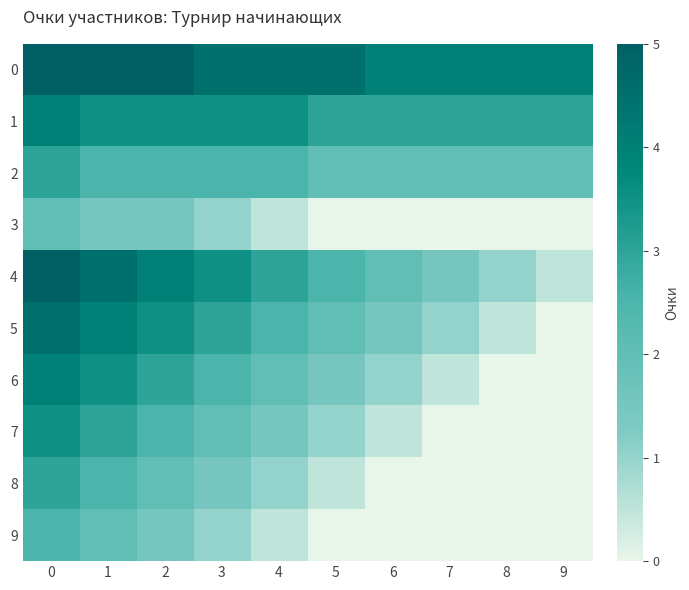

Reading left to right, what are all the values shown in this chart?

0: 0=5.0	1=5.0	2=5.0	3=4.5	4=4.5	5=4.5	6=4.0	7=4.0	8=4.0	9=4.0
1: 0=4.0	1=3.5	2=3.5	3=3.5	4=3.5	5=3.0	6=3.0	7=3.0	8=3.0	9=3.0
2: 0=3.0	1=2.5	2=2.5	3=2.5	4=2.5	5=2.0	6=2.0	7=2.0	8=2.0	9=2.0
3: 0=2.0	1=1.5	2=1.5	3=1.0	4=0.5	5=0.0	6=0.0	7=0.0	8=0.0	9=0.0
4: 0=5.0	1=4.5	2=4.0	3=3.5	4=3.0	5=2.5	6=2.0	7=1.5	8=1.0	9=0.5
5: 0=4.5	1=4.0	2=3.5	3=3.0	4=2.5	5=2.0	6=1.5	7=1.0	8=0.5	9=0.0
6: 0=4.0	1=3.5	2=3.0	3=2.5	4=2.0	5=1.5	6=1.0	7=0.5	8=0.0	9=0.0
7: 0=3.5	1=3.0	2=2.5	3=2.0	4=1.5	5=1.0	6=0.5	7=0.0	8=0.0	9=0.0
8: 0=3.0	1=2.5	2=2.0	3=1.5	4=1.0	5=0.5	6=0.0	7=0.0	8=0.0	9=0.0
9: 0=2.5	1=2.0	2=1.5	3=1.0	4=0.5	5=0.0	6=0.0	7=0.0	8=0.0	9=0.0